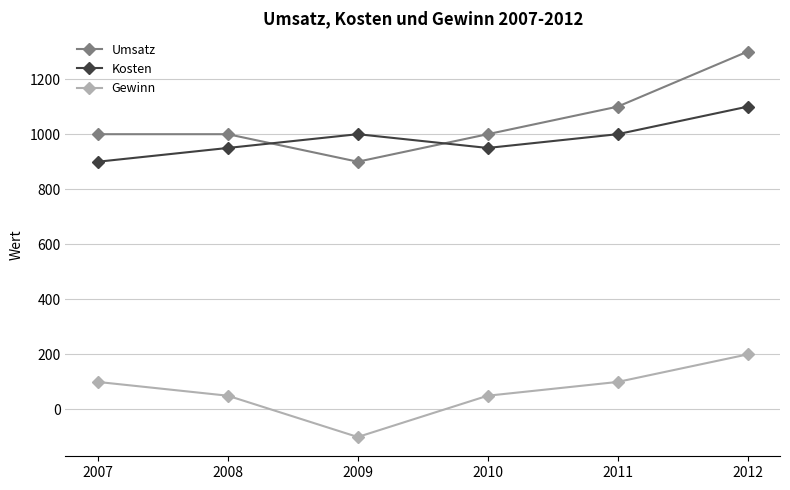

In Gewinn, how many points are lower than both neighbors (excluding endpoints)?

1